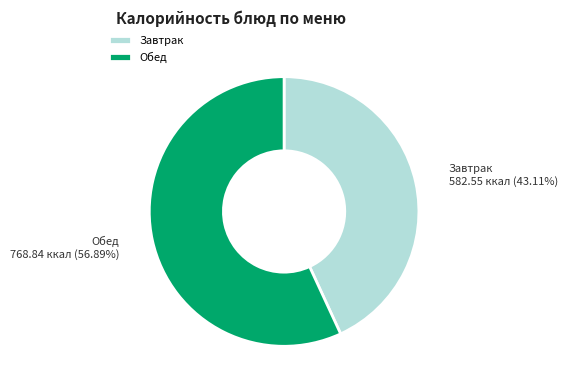

Is there any slice that represents more than half of the pie?

Yes